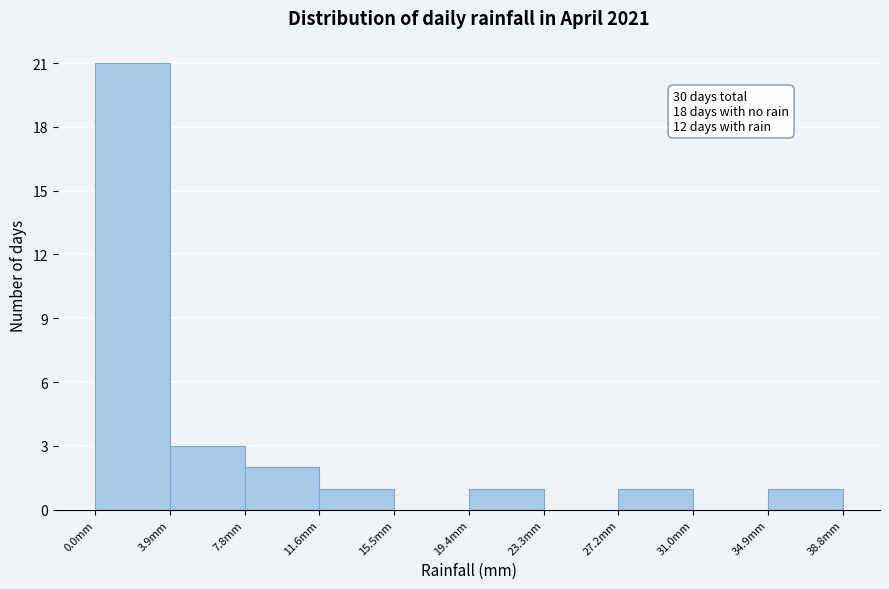

Which range on the x-axis has the tallest bar?

0.0 to 4.0